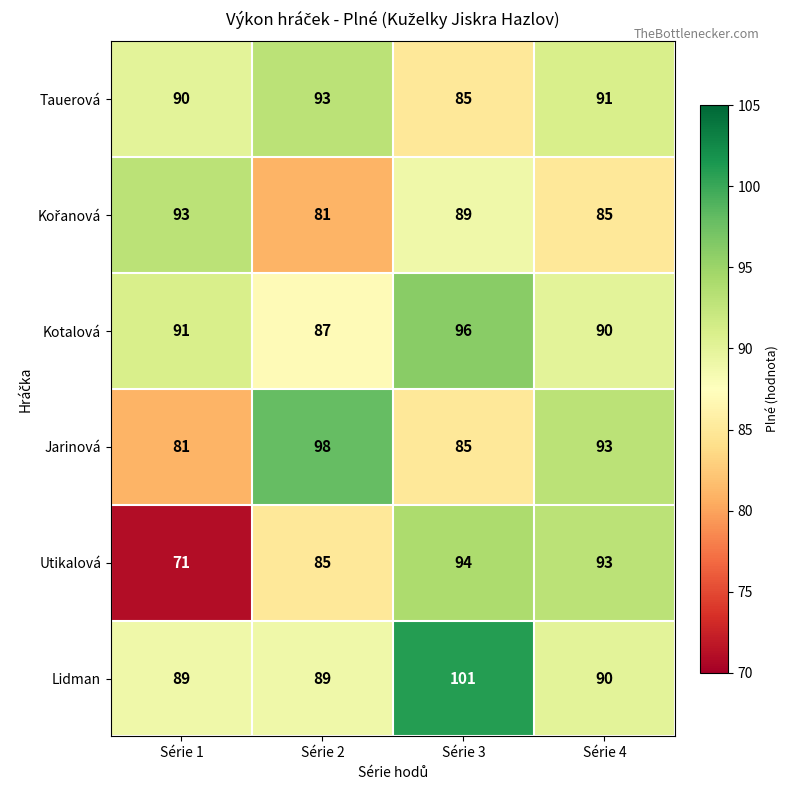

Between Série 2 and Série 4, which series saw the biggest shift?

Utikalová